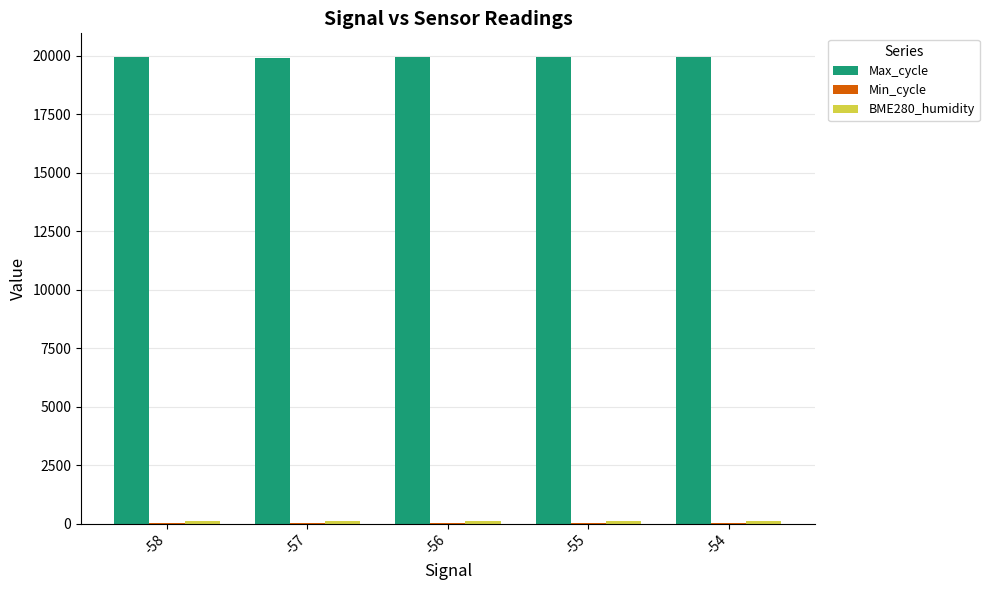

How many categories are shown in the chart?

5